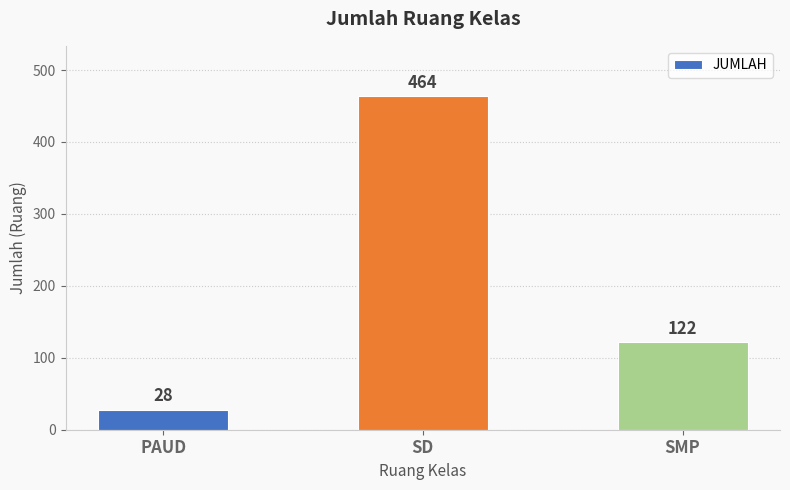

How many values are below 122?

1